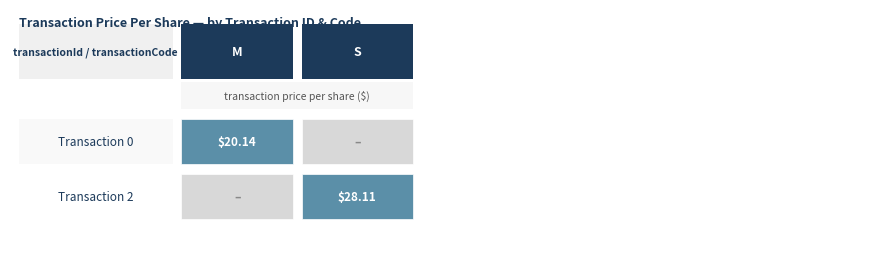

How many data points in 0 are less than 28?

1